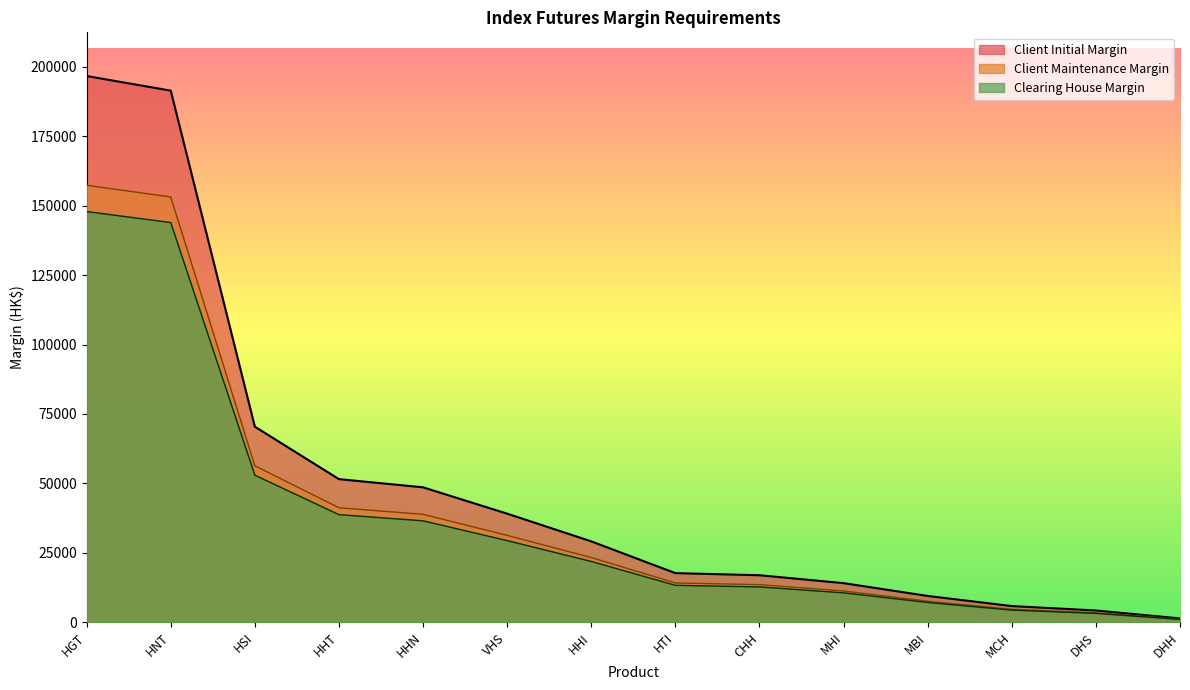

Where does the Clearing House Margin series first go above 21900?

HGT